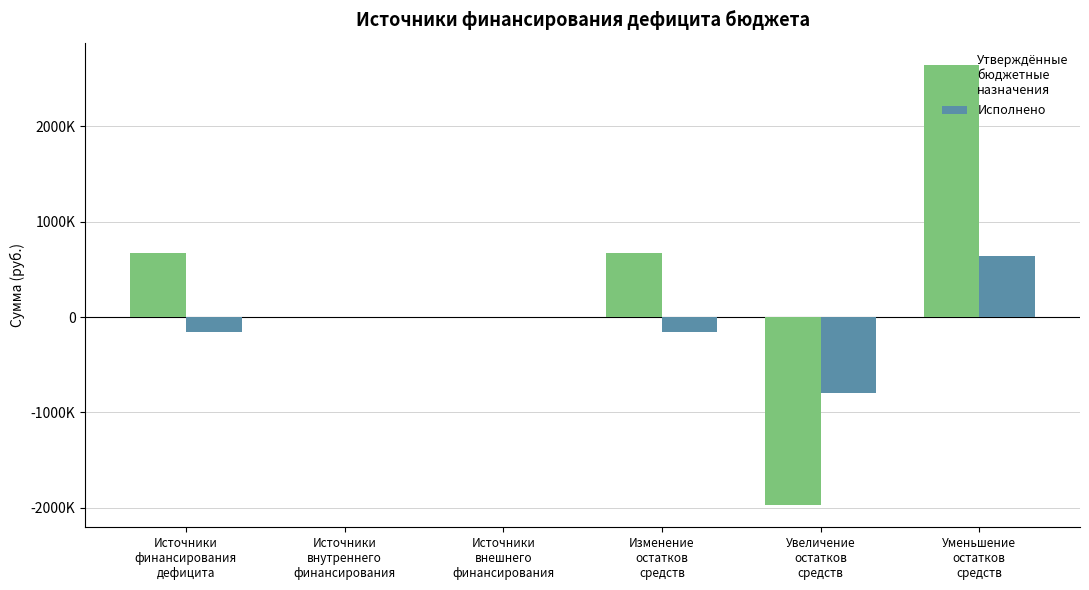

Reading left to right, extract all data points from this chart.

Утверждённые бюджетные назначения: Источники
финансирования
дефицита=672999.8	Источники
внутреннего
финансирования=0.0	Источники
внешнего
финансирования=0.0	Изменение
остатков
средств=672999.8	Увеличение
остатков
средств=-1975097.0	Уменьшение
остатков
средств=2648096.8
Исполнено: Источники
финансирования
дефицита=-155477.4	Источники
внутреннего
финансирования=0.0	Источники
внешнего
финансирования=0.0	Изменение
остатков
средств=-155477.4	Увеличение
остатков
средств=-792991.1	Уменьшение
остатков
средств=637513.6